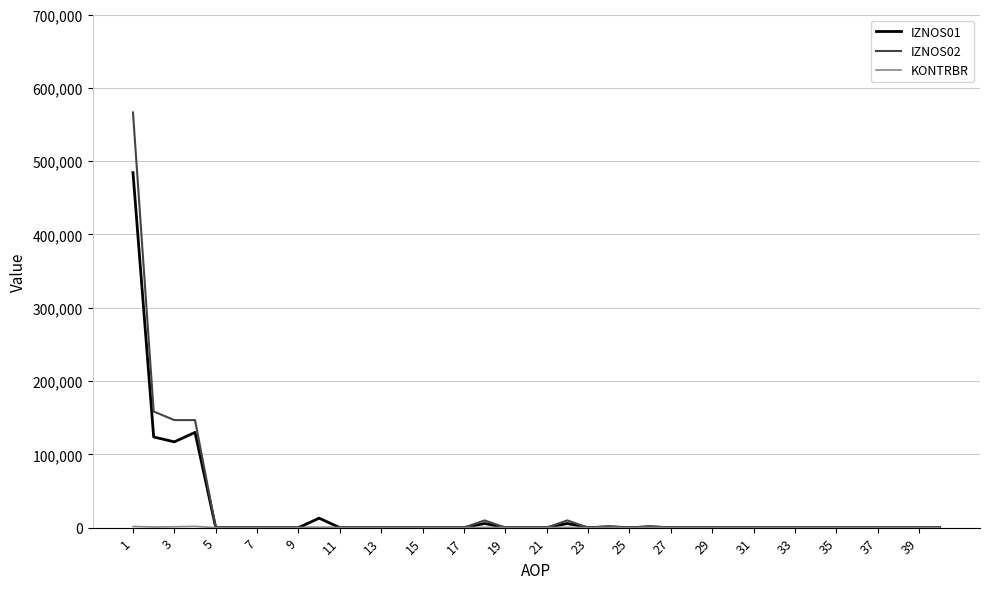

What is the maximum value shown in the chart?

566339.0